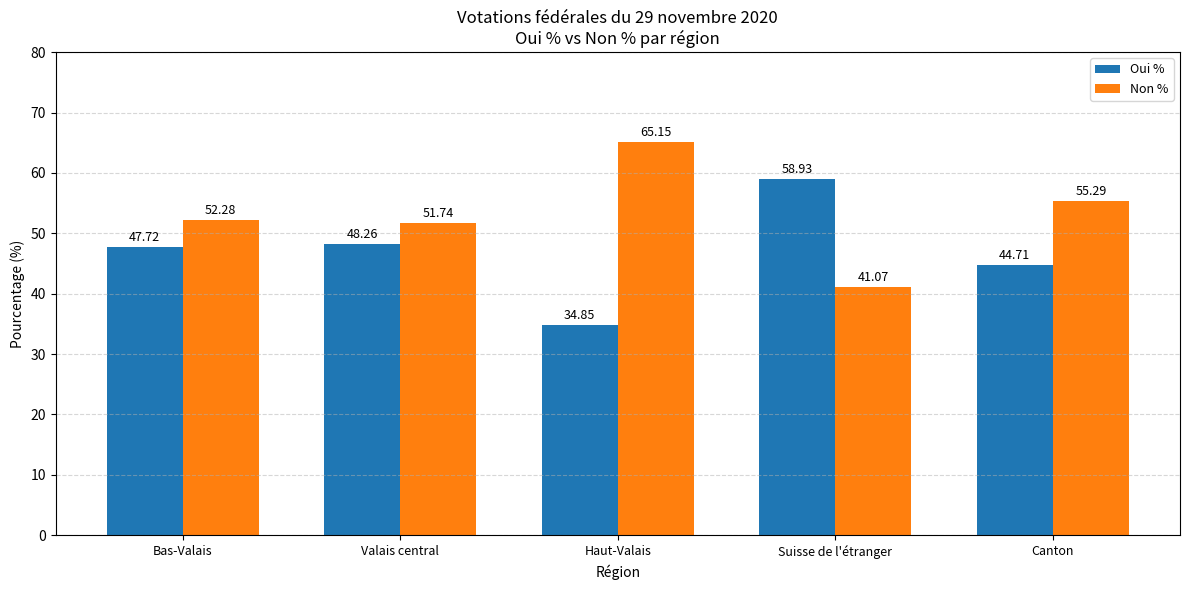

True or false: Oui % has a value of 44.7 at Canton.

True